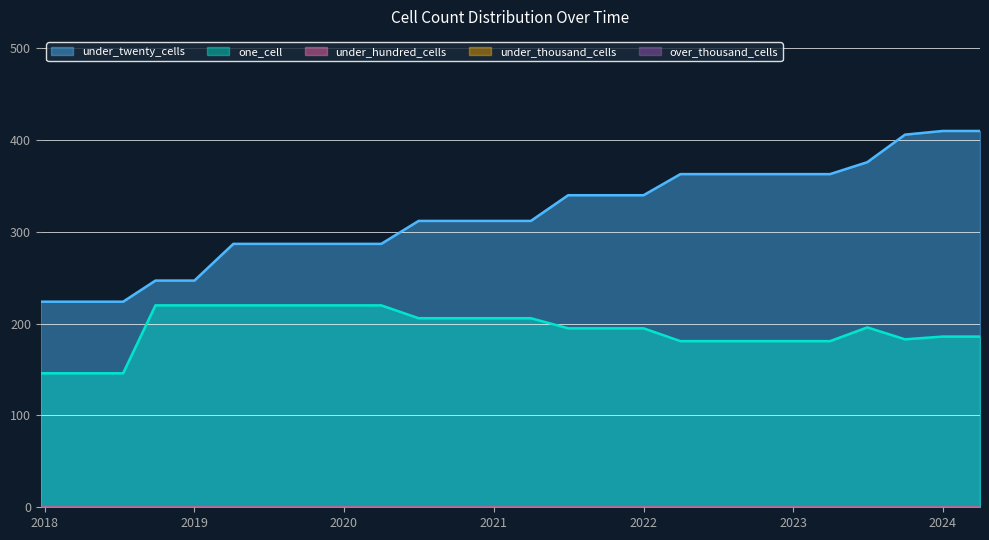

At which label does under_hundred_cells reach its minimum?

2017-12-22